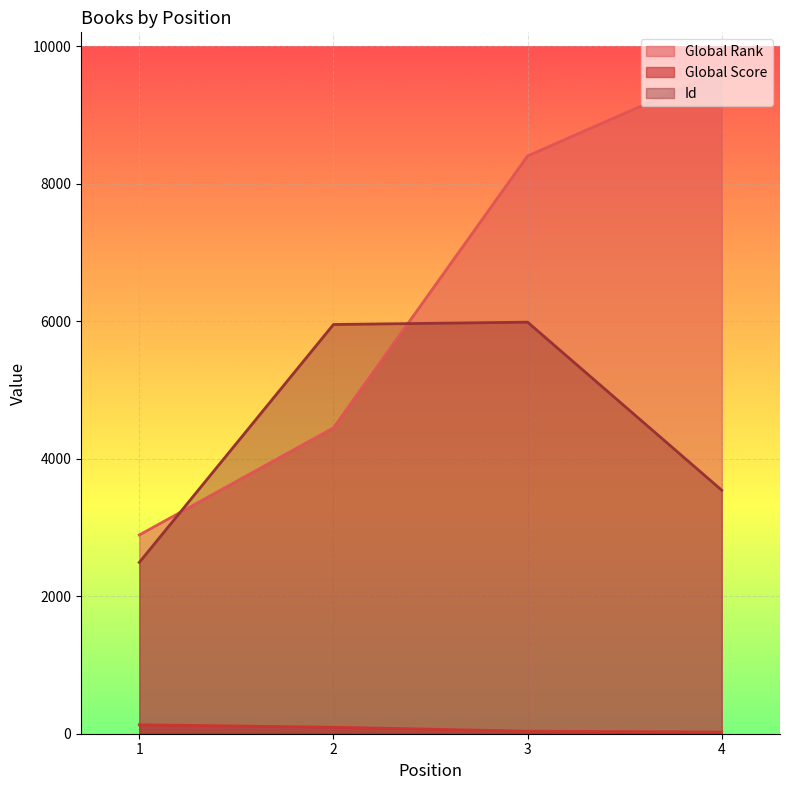

How many interior local peaks does the Id series have?

1